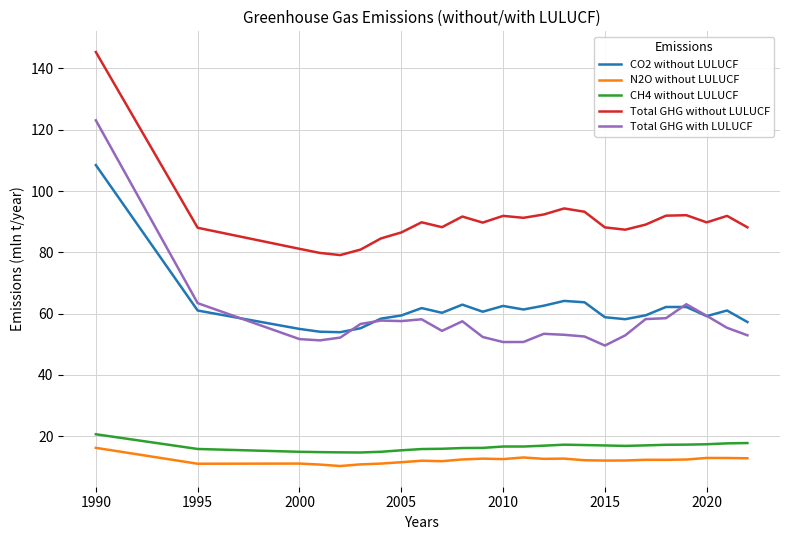

Is this an area chart (filled region under the line)?

No